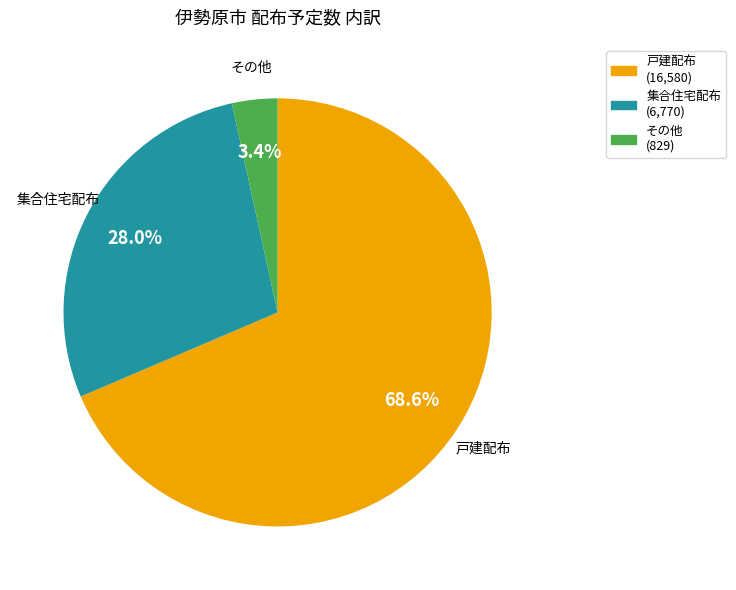

Is there a majority slice in this chart?

Yes